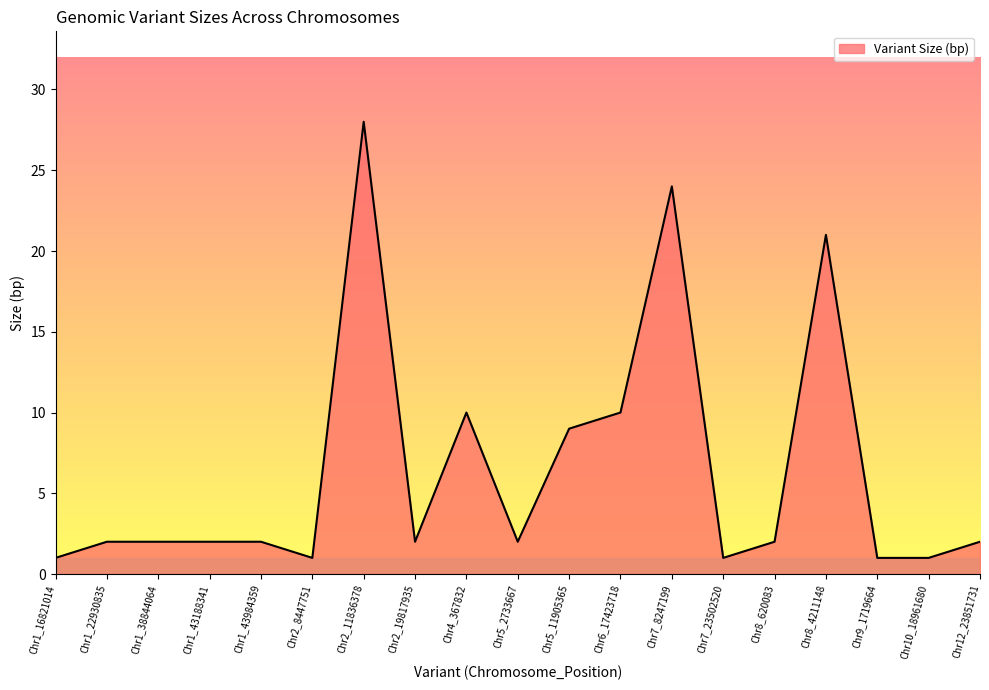

What is the average value?

6